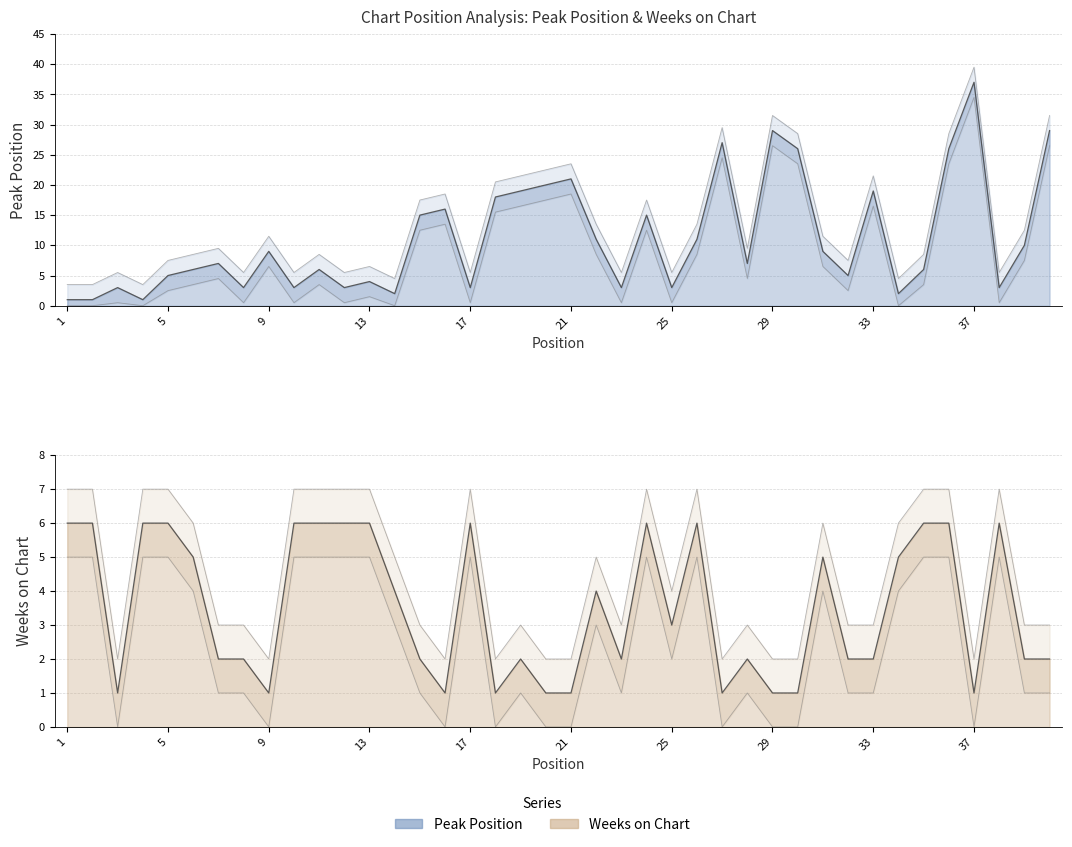

Rank the categories by Weeks on Chart value from lowest to highest.

3, 9, 16, 18, 20, 21, 27, 29, 30, 37, 7, 8, 15, 19, 23, 28, 32, 33, 39, 40, 25, 14, 22, 6, 31, 34, 1, 2, 4, 5, 10, 11, 12, 13, 17, 24, 26, 35, 36, 38